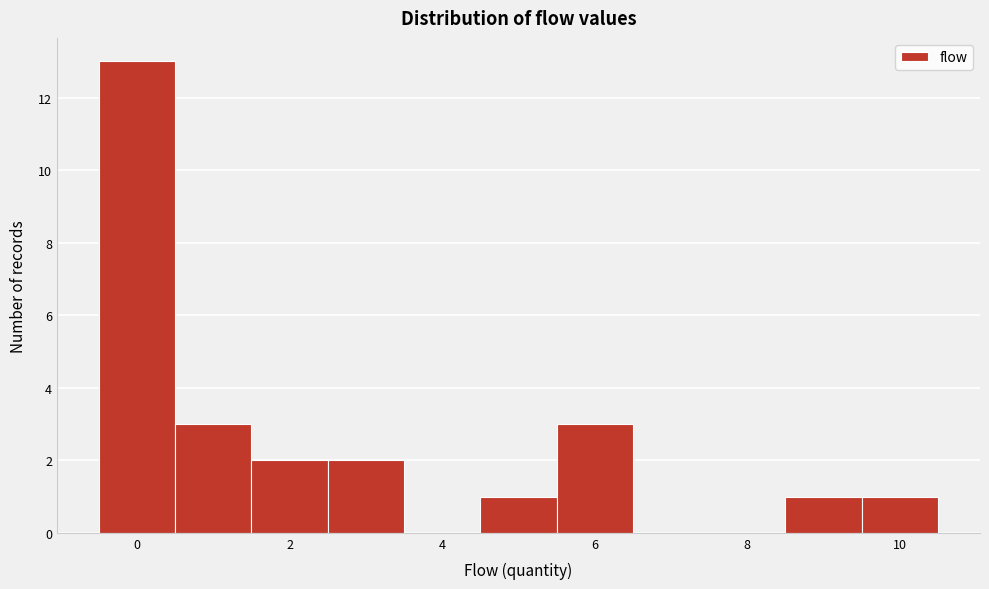

Reading left to right, transcribe this chart: for each bar, give the range it covers on the x-axis and its height. Neither the bar edges nor the heights are printed on the chart, so give them approximately, as read against the axes.

-0.5 to 0.5: 13
0.5 to 1.5: 3
1.5 to 2.5: 2
2.5 to 3.5: 2
3.5 to 4.5: 0
4.5 to 5.5: 1
5.5 to 6.5: 3
6.5 to 7.5: 0
7.5 to 8.5: 0
8.5 to 9.5: 1
9.5 to 10.5: 1